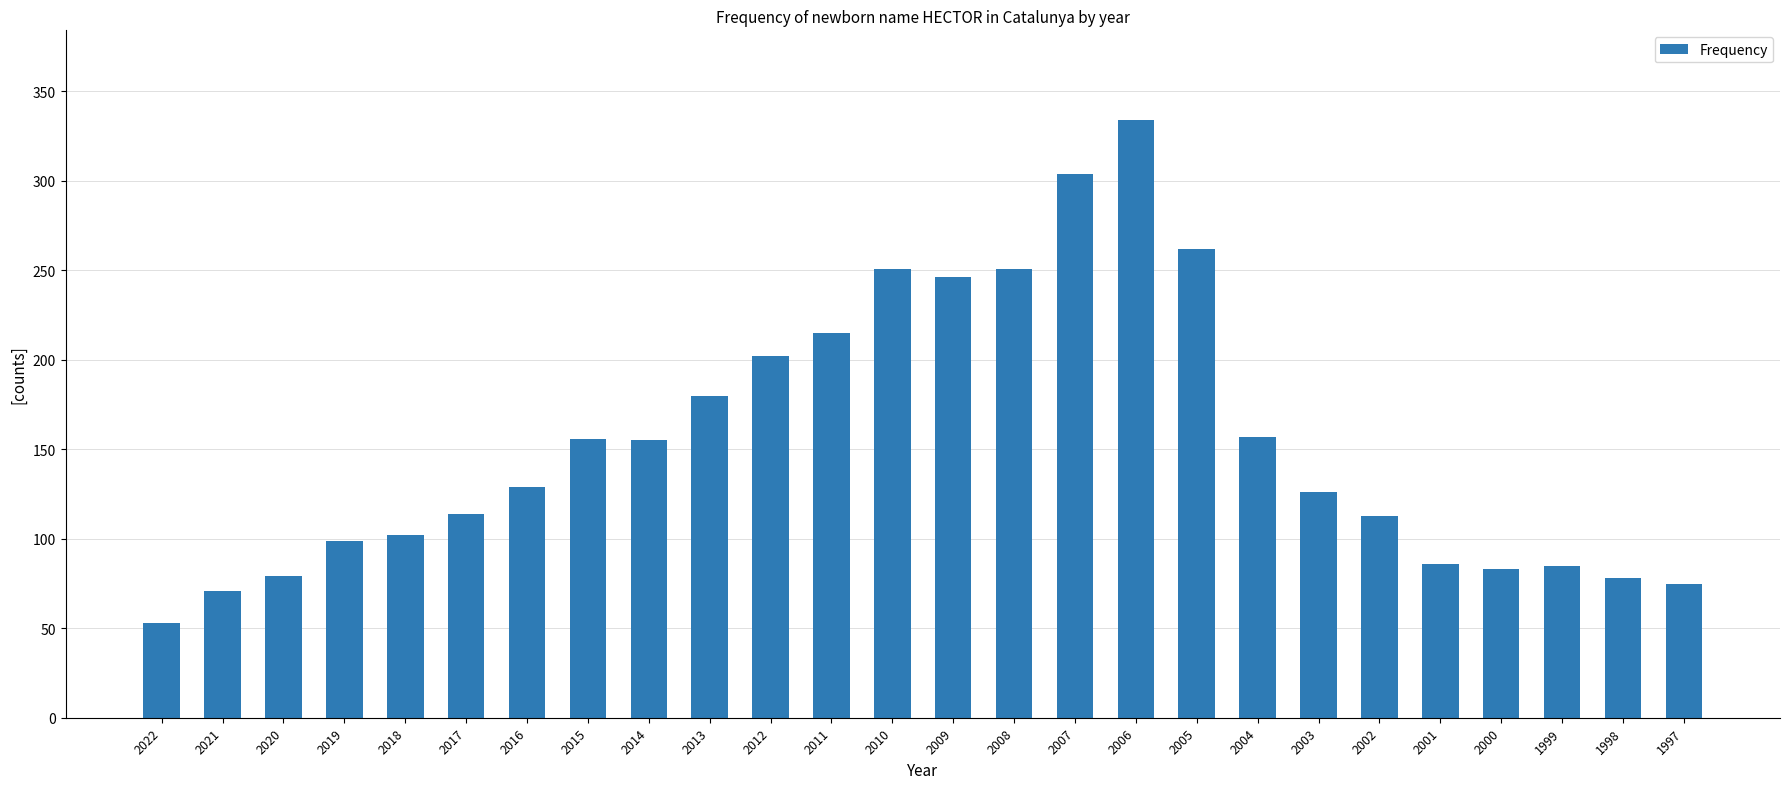

What is the value of the 13th bar from the left?

251